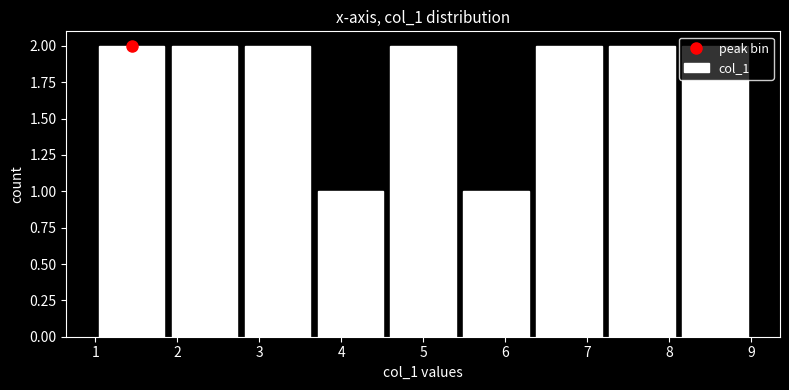

How tall is the bar that spans 6.3 to 7.2 on the x-axis? Neither the bar edges nor the heights are printed on the chart, so give them approximately, as read against the axes.

2